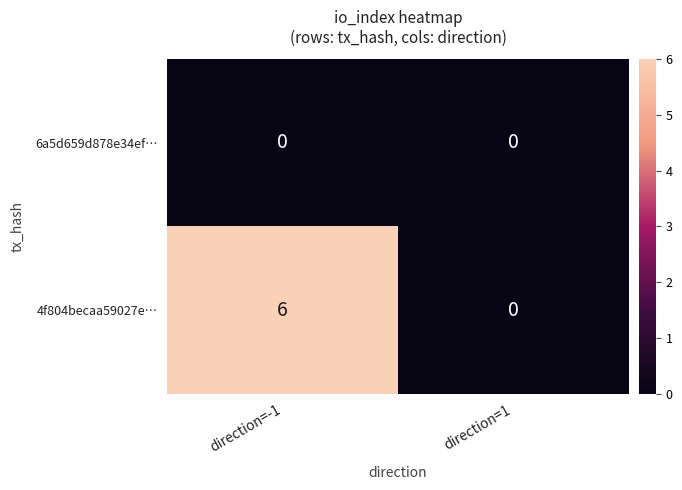

Reading left to right, transcribe all the data shown in this chart.

6a5d659d878e34ef…: 0	0
4f804becaa59027e…: 6	0